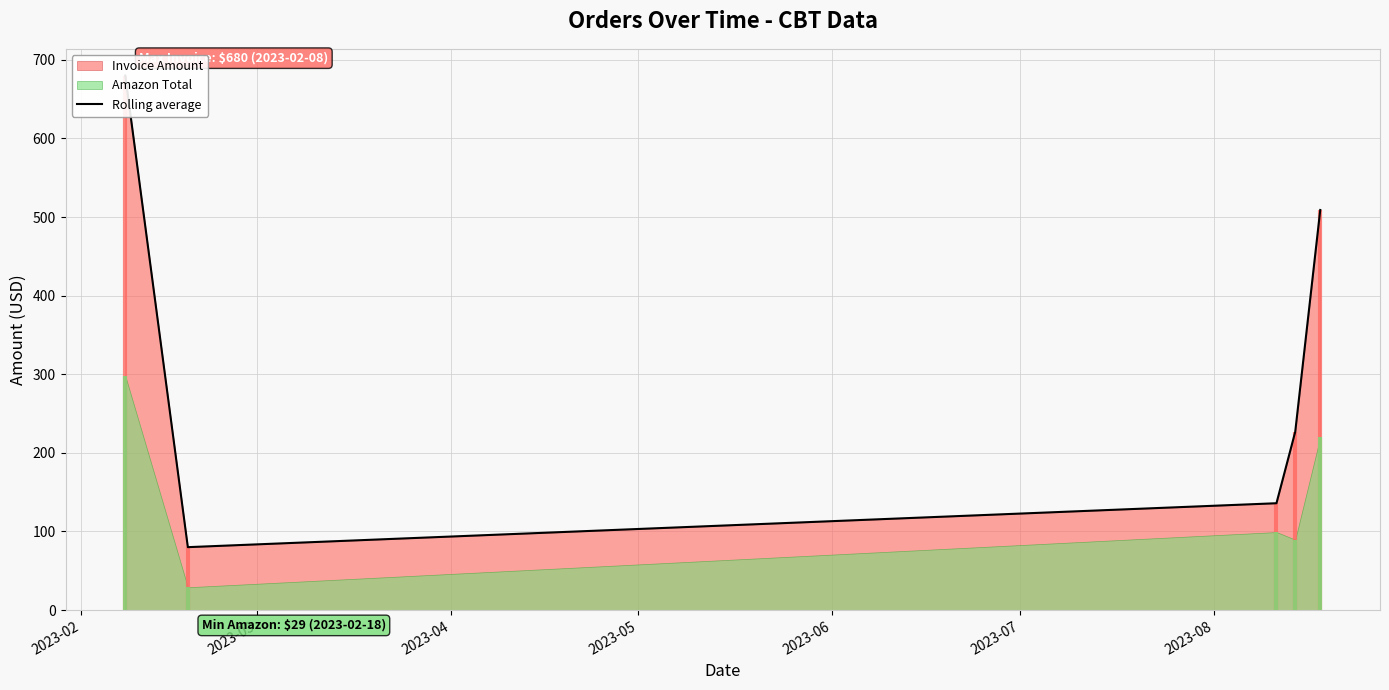

Reading left to right, transcribe all the data shown in this chart.

680.0	80.0	135.9	226.7	509.0